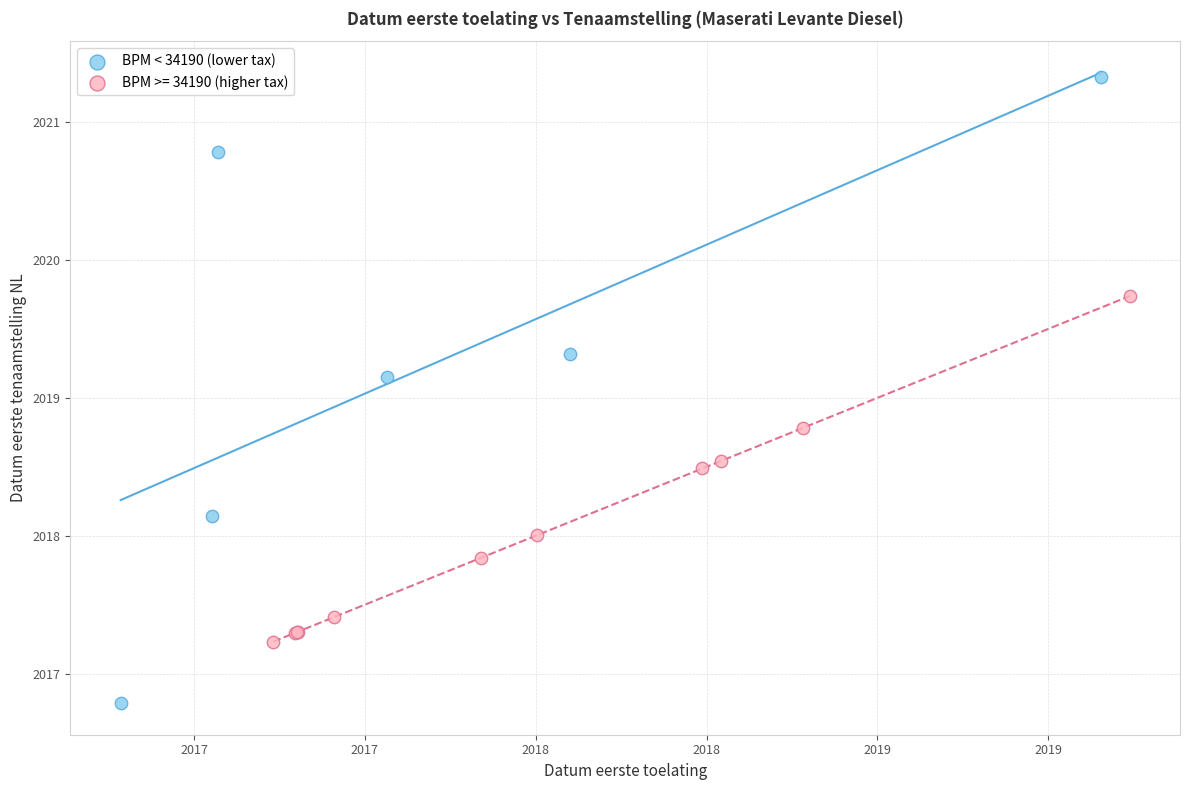

Which series has the widest spread of Y values?

BPM < 34190 (lower tax)